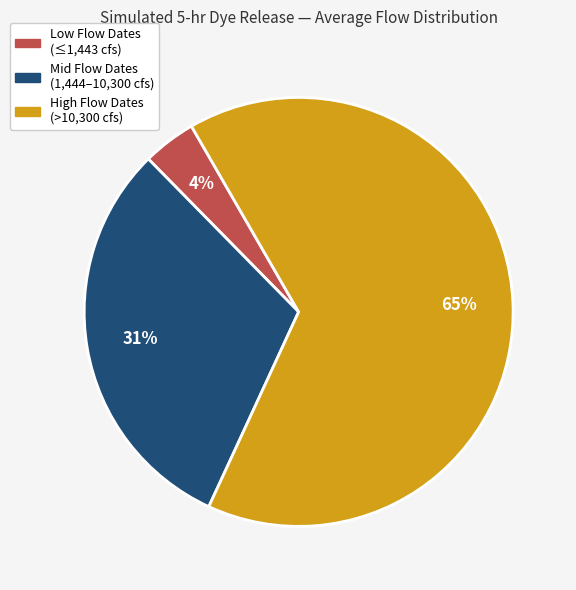

To the nearest percent, what is the difference between the largest and smallest slice percentages?

61%